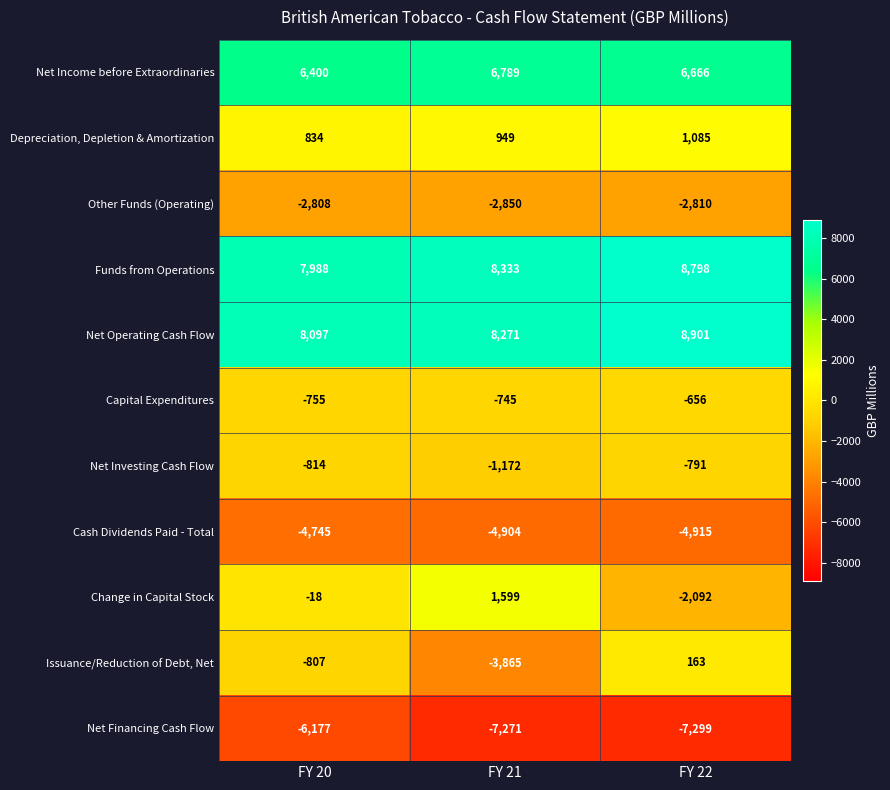

Count the Net Operating Cash Flow values in the range 8097 to 8901.

3